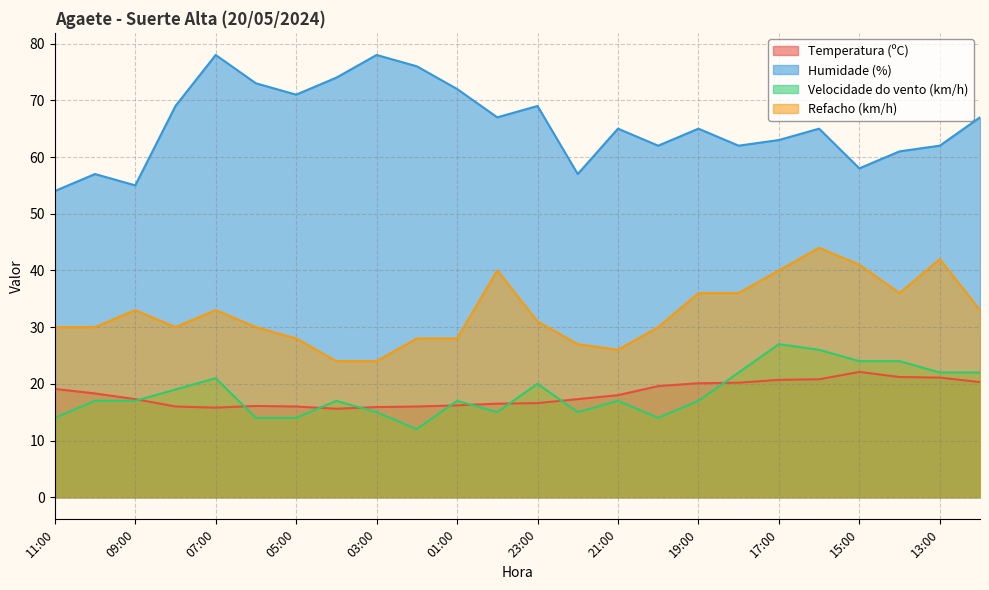

How many interior local peaks does the Humidade (%) series have?

7